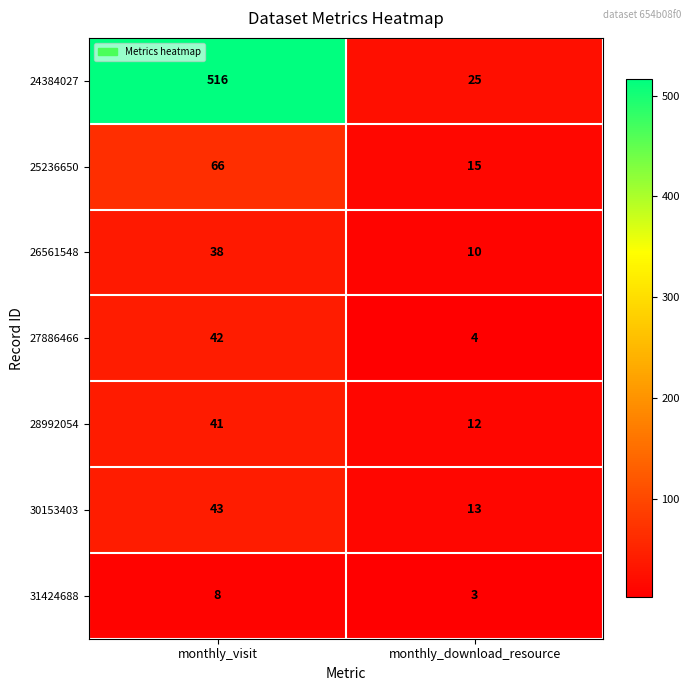

Which series has the largest total across all categories?

24384027